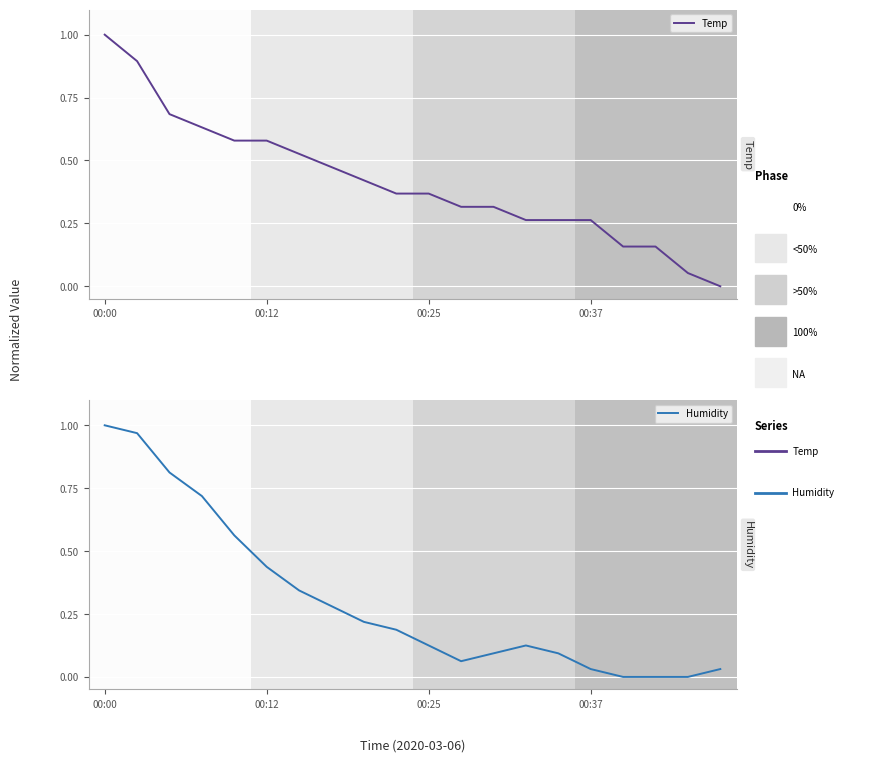

How many positive values does the Temp series have?

19